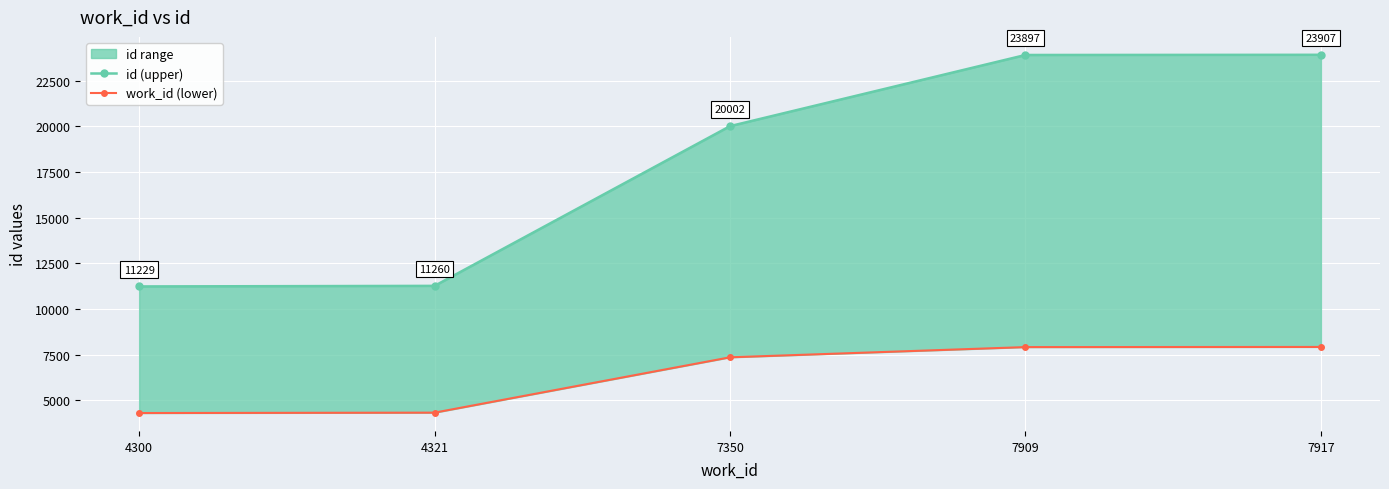

Between 4300 and 7909, which series saw the biggest shift?

id (upper)